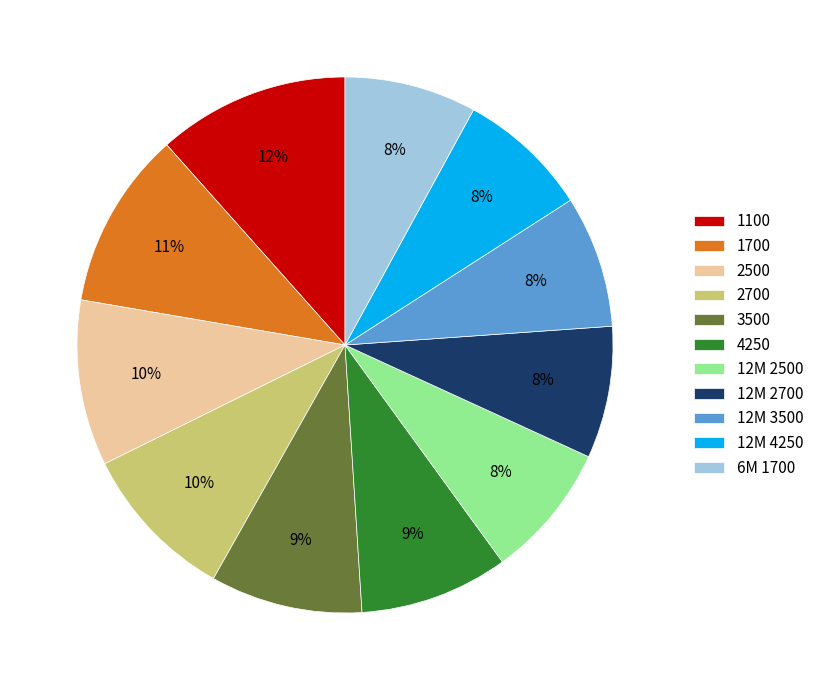

To the nearest percent, what portion does 1100 represent?

12%